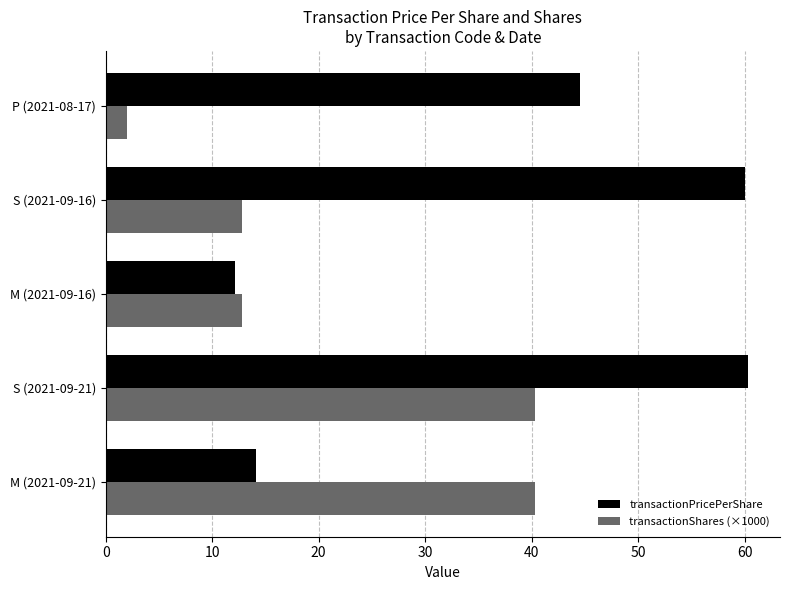

What is the spread (max minus min) of values at S (2021-09-21)?

20.0